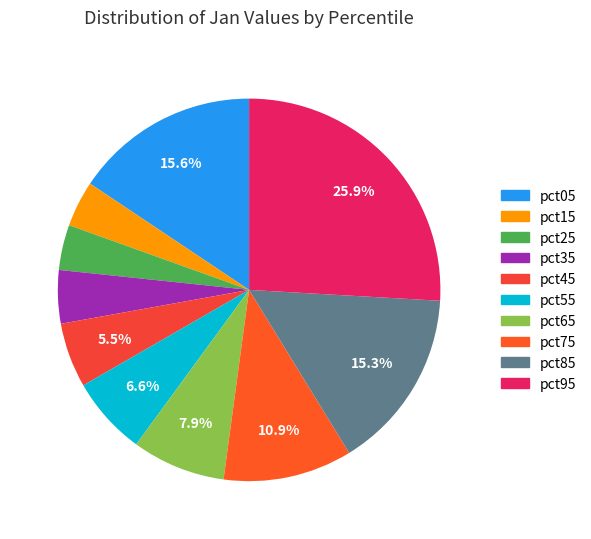

How many segments does this pie chart have?

10